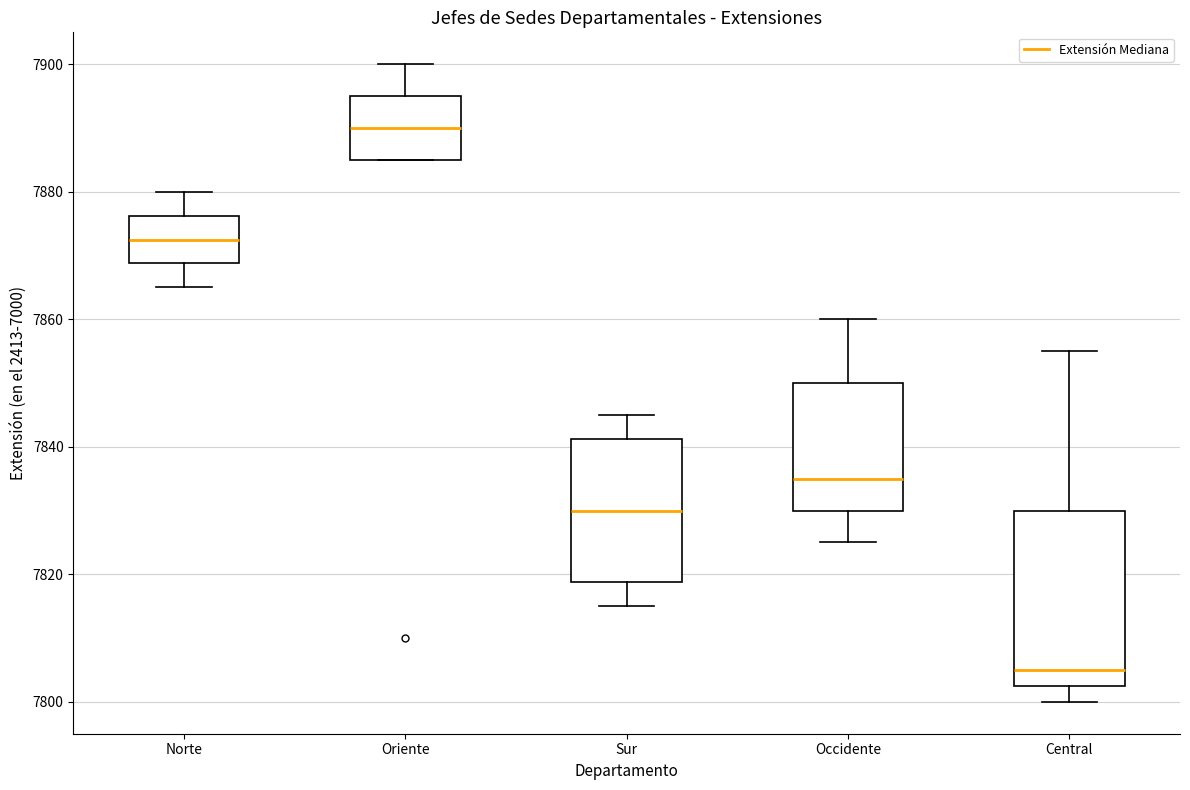

Reading left to right, read every box against the y-axis: the position of its median line, the range the box covers, and the ends of its whiskers. The values are not printed on the chart, so give them approximately, as read against the axis.

Norte: median 7872, box 7868 to 7876, whiskers 7866 to 7880
Oriente: median 7890, box 7886 to 7896, whiskers 7886 to 7900
Sur: median 7830, box 7818 to 7842, whiskers 7816 to 7846
Occidente: median 7836, box 7830 to 7850, whiskers 7826 to 7860
Central: median 7806, box 7802 to 7830, whiskers 7800 to 7856